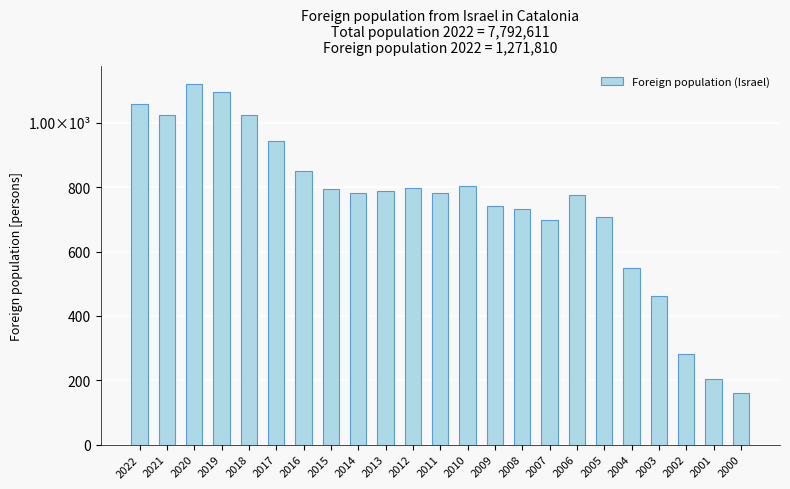

What is the average value?

747